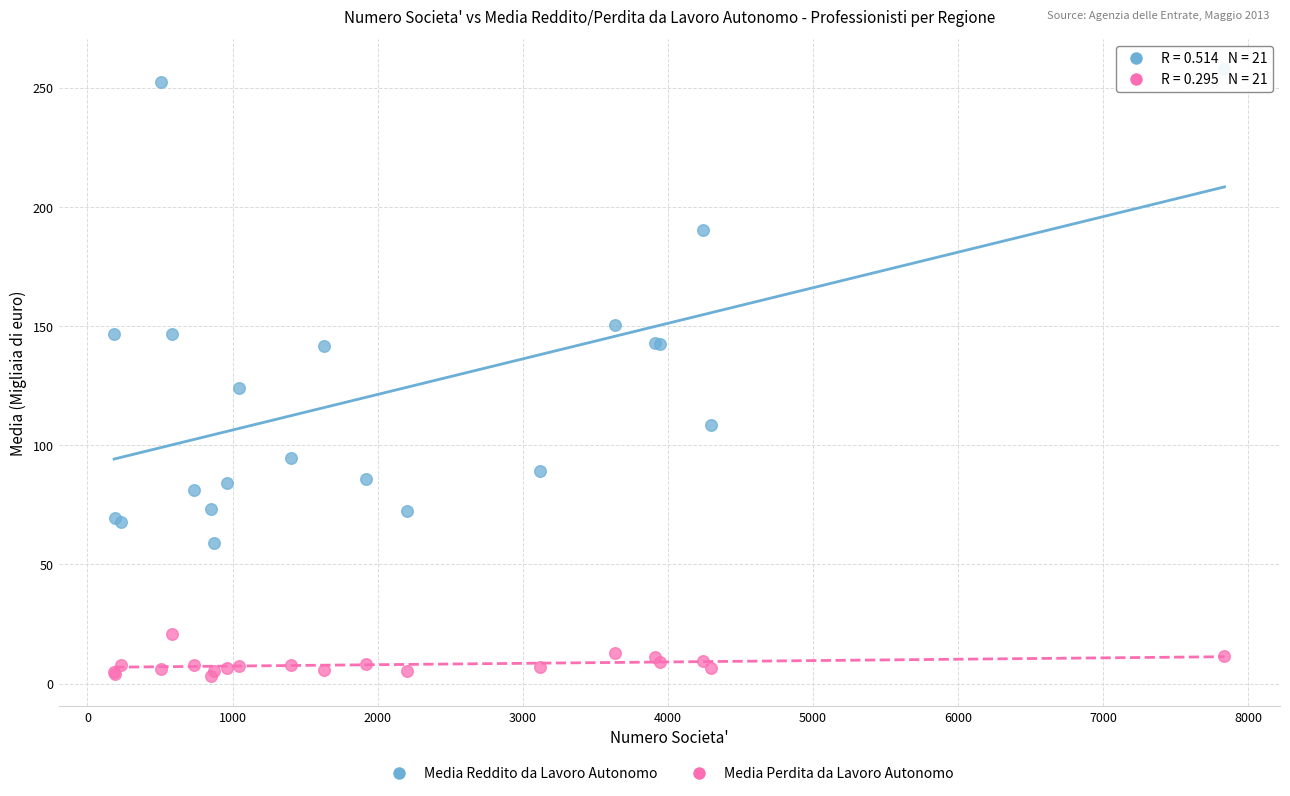

In the Media Reddito da Lavoro Autonomo series, what Y value is closest to 158?

150.4